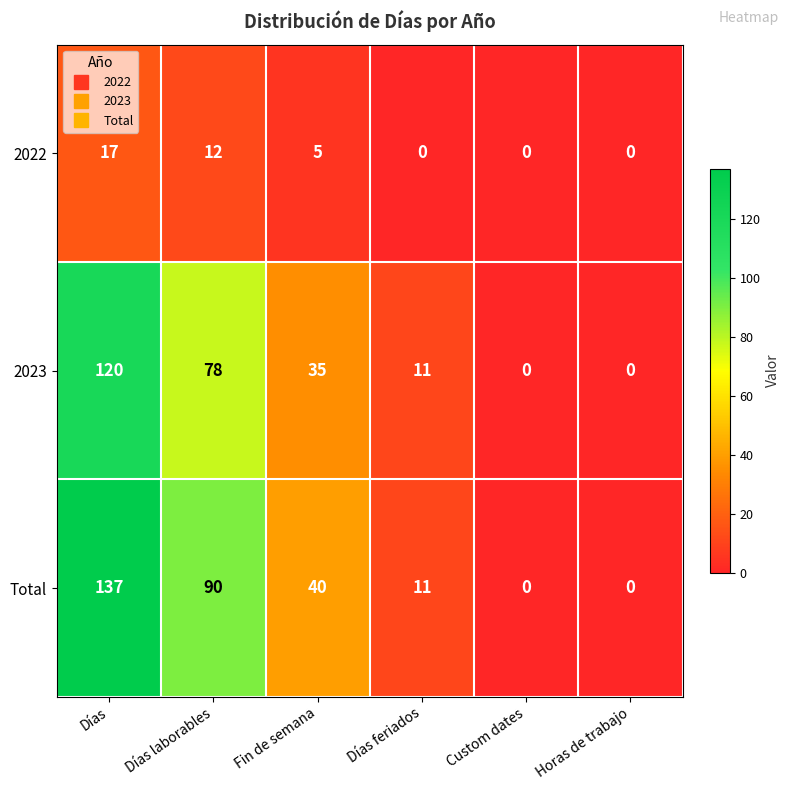

Is it true that 2022 equals 5 at Fin de semana?

True